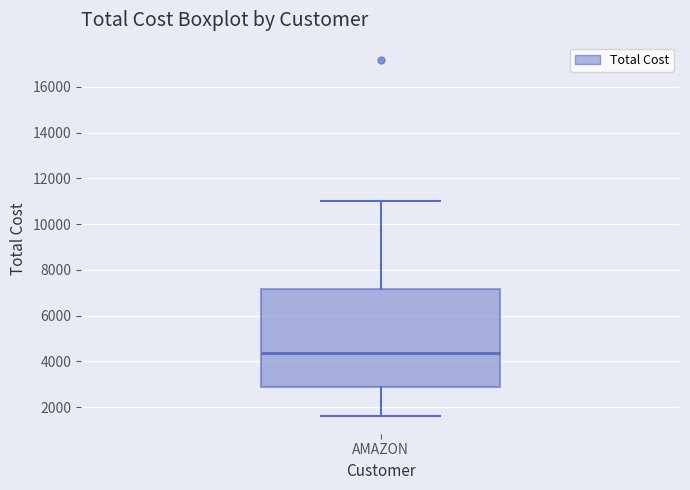

Read this box plot against the y-axis: the position of the median line, the range covered by the box, and the ends of both whiskers. The values are not printed on the chart, so give them approximately, as read against the axis.

median 4400, box 2800 to 7200, whiskers 1600 to 11000